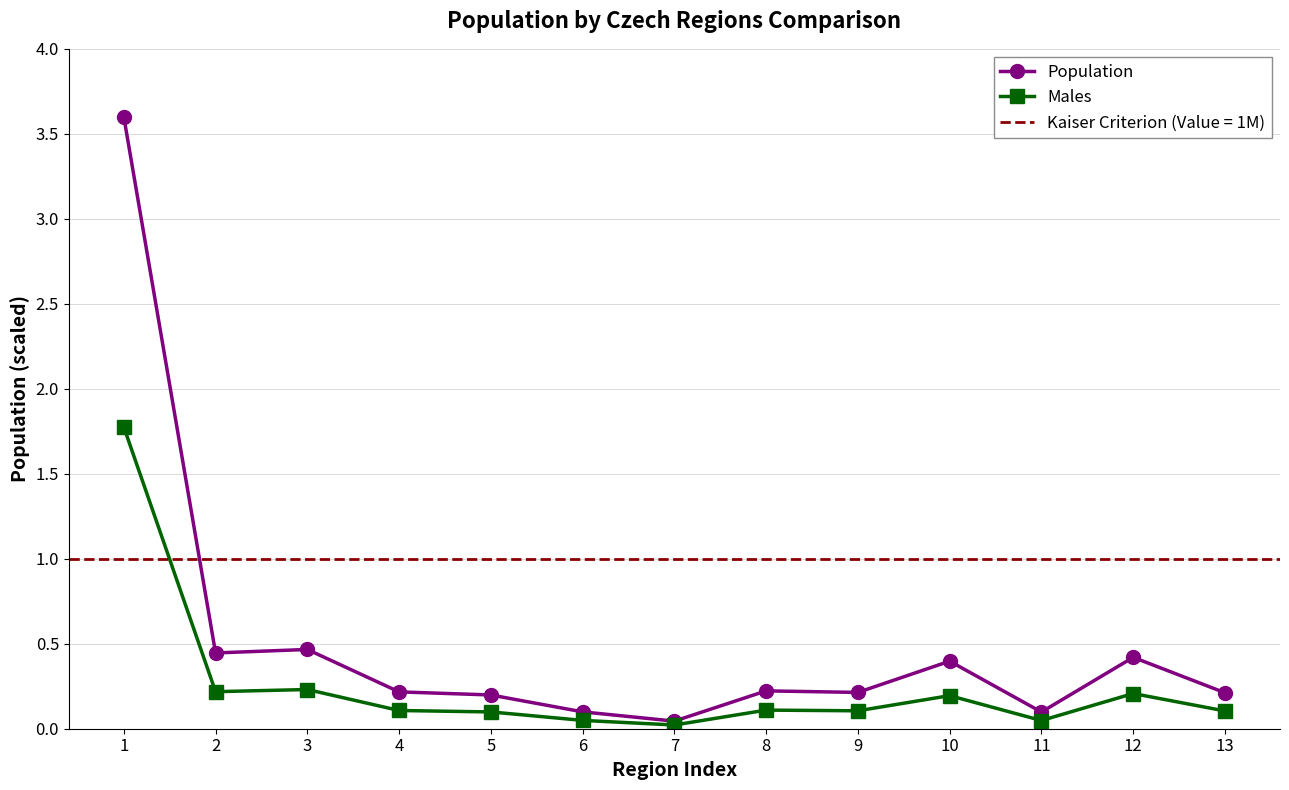

What is the average value of the Population series?

0.5